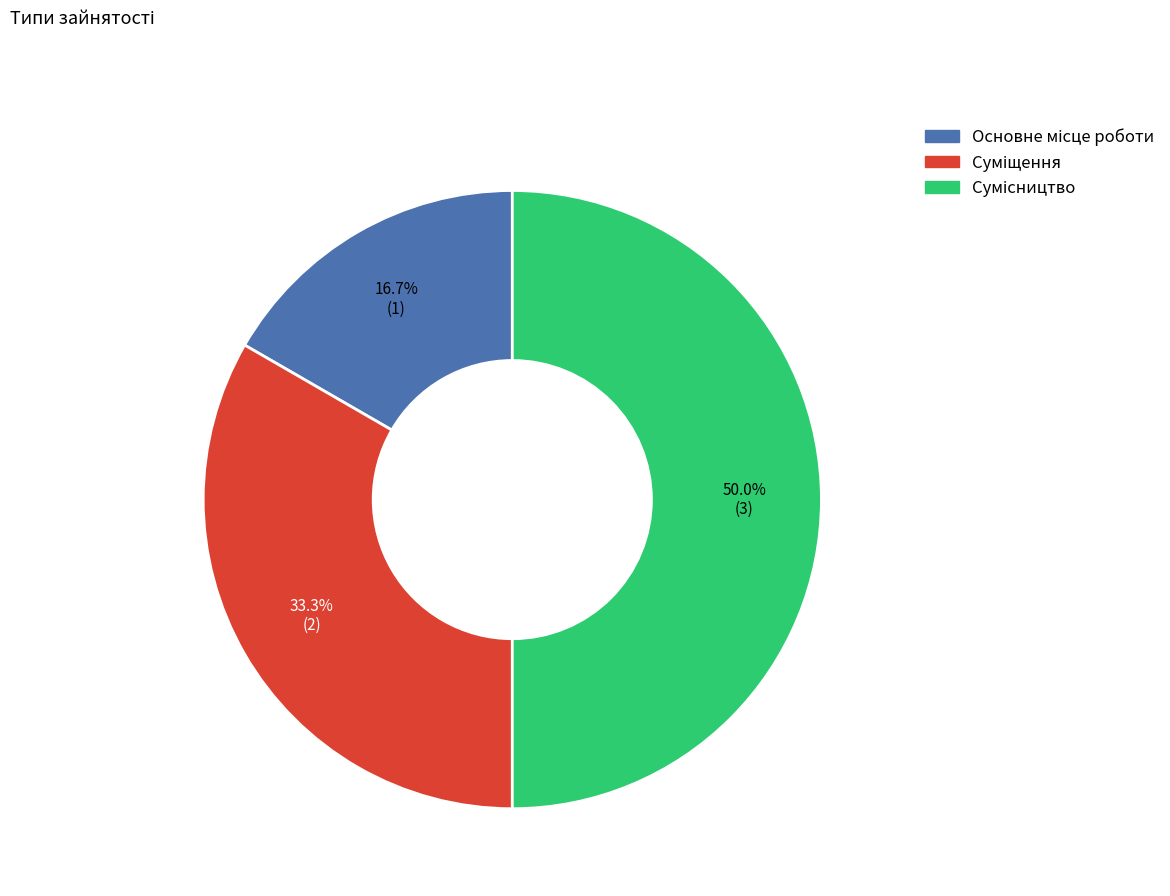

Is there a majority slice in this chart?

No